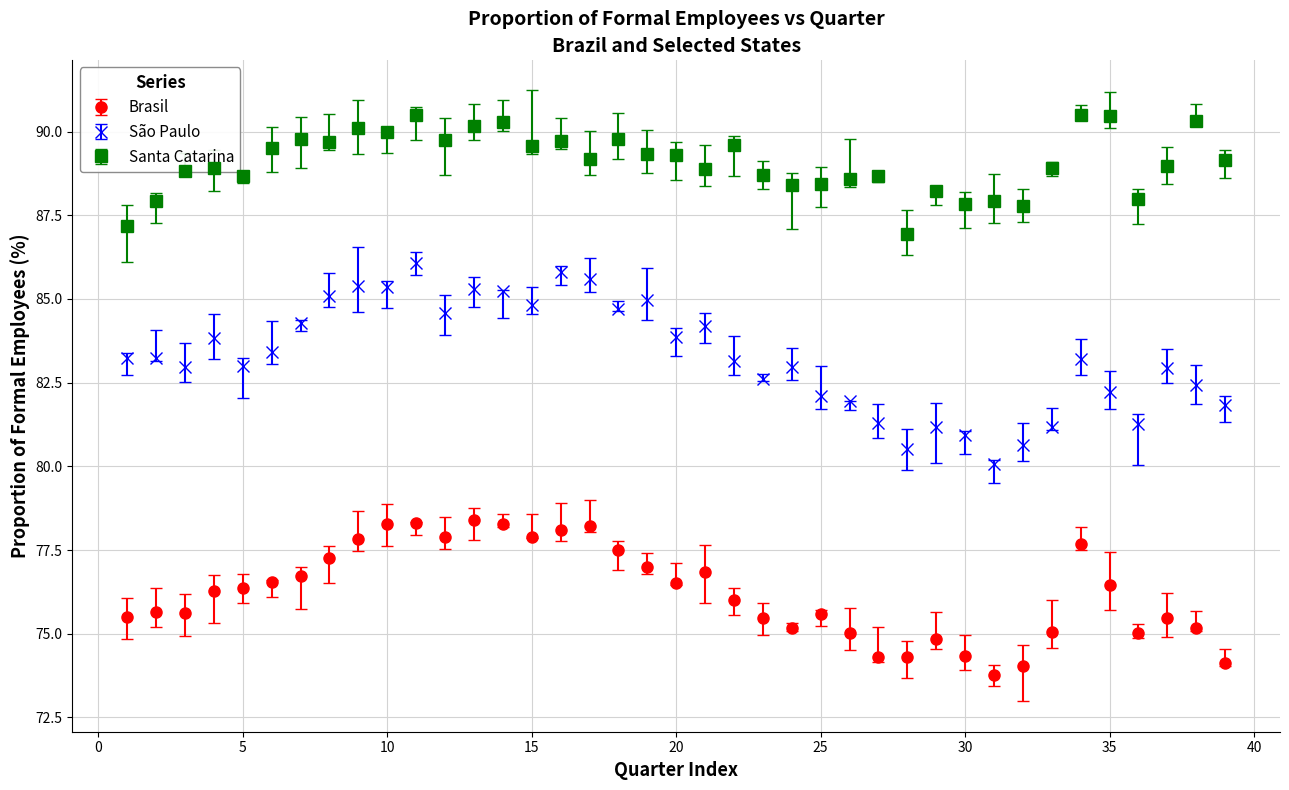

At how many categories does at least one series exceed 73?

39